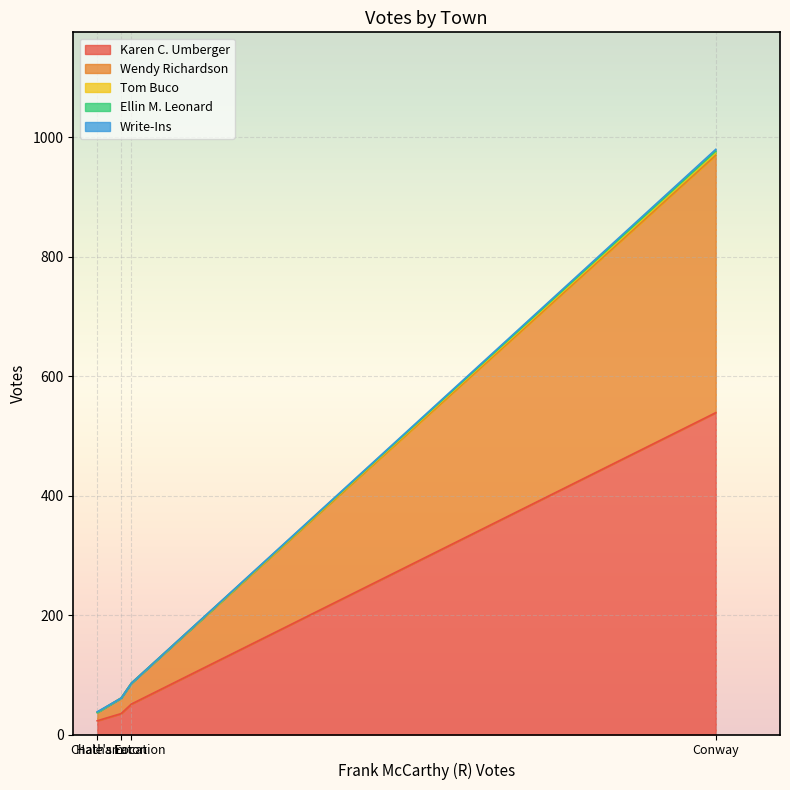

Reading left to right, extract all data points from this chart.

Karen C. Umberger: Chatham=23	Conway=539	Eaton=51	Hale's Location=35
Wendy Richardson: Chatham=14	Conway=431	Eaton=35	Hale's Location=26
Tom Buco: Chatham=0	Conway=4	Eaton=0	Hale's Location=0
Ellin M. Leonard: Chatham=0	Conway=3	Eaton=0	Hale's Location=0
Write-Ins: Chatham=1	Conway=3	Eaton=0	Hale's Location=0